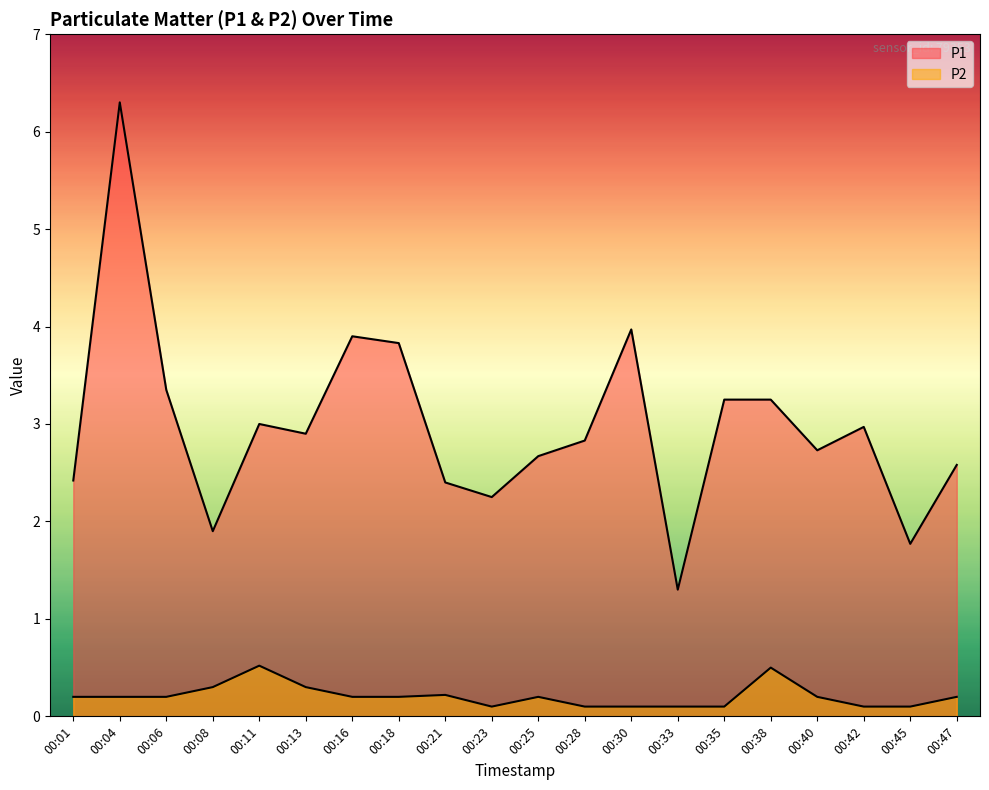

What are all the series names shown in the legend?

P1, P2